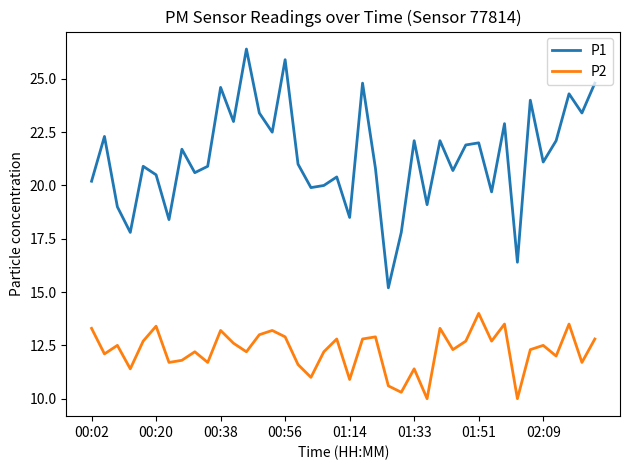

Reading right to left, extract all data points from this chart.

P1: 24.8	23.4	24.3	22.1	21.1	24.0	16.4	22.9	19.7	22.0	21.9	20.7	22.1	19.1	22.1	17.8	15.2	20.8	24.8	18.5	20.4	20.0	19.9	21.0	25.9	22.5	23.4	26.4	23.0	24.6	20.9	20.6	21.7	18.4	20.5	20.9	17.8	19.0	22.3	20.2
P2: 12.8	11.7	13.5	12.0	12.5	12.3	10.0	13.5	12.7	14.0	12.7	12.3	13.3	10.0	11.4	10.3	10.6	12.9	12.8	10.9	12.8	12.2	11.0	11.6	12.9	13.2	13.0	12.2	12.6	13.2	11.7	12.2	11.8	11.7	13.4	12.7	11.4	12.5	12.1	13.3